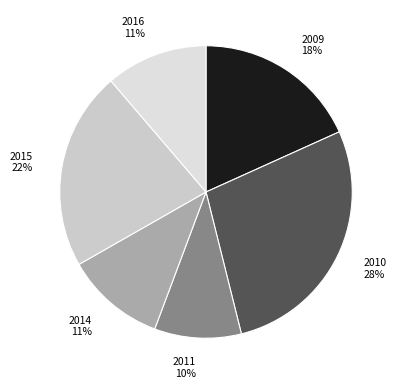

Between 2010 and 2009, which is larger?

2010